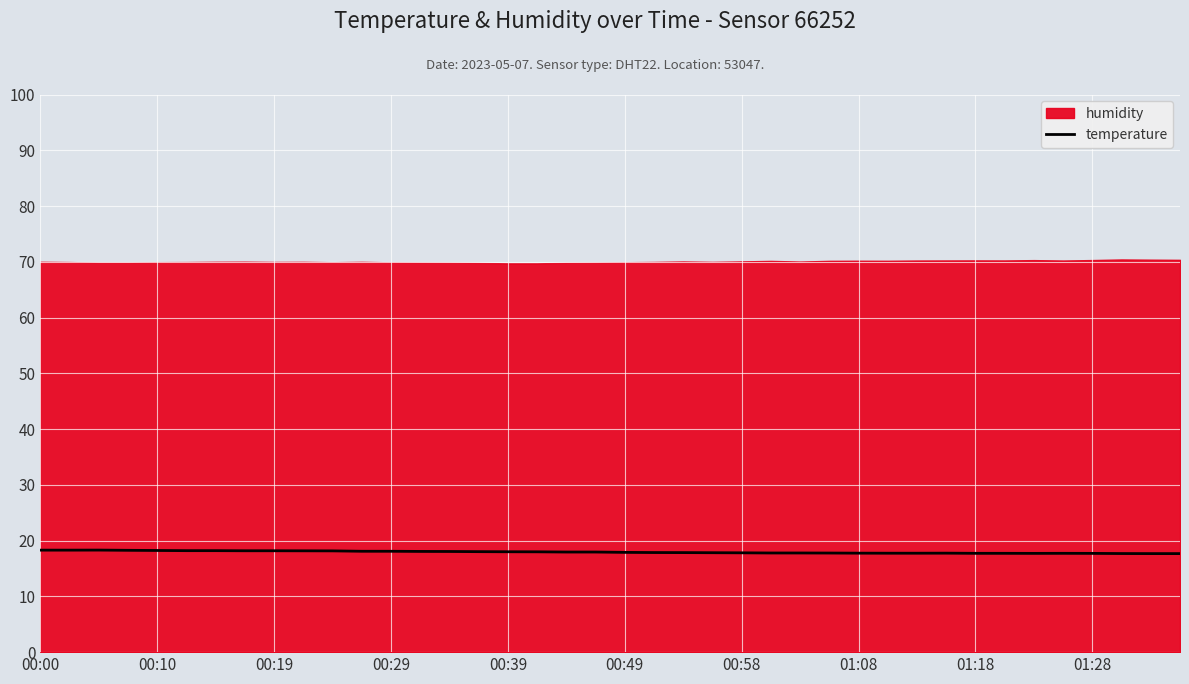

How many lines are shown in the chart?

1